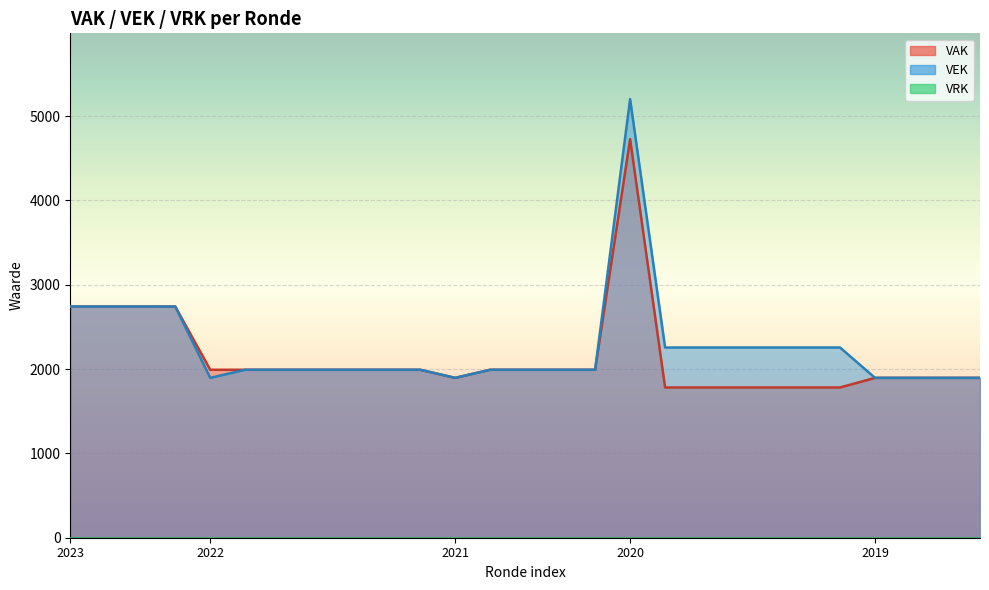

True or false: VAK and VEK intersect in this chart.

False